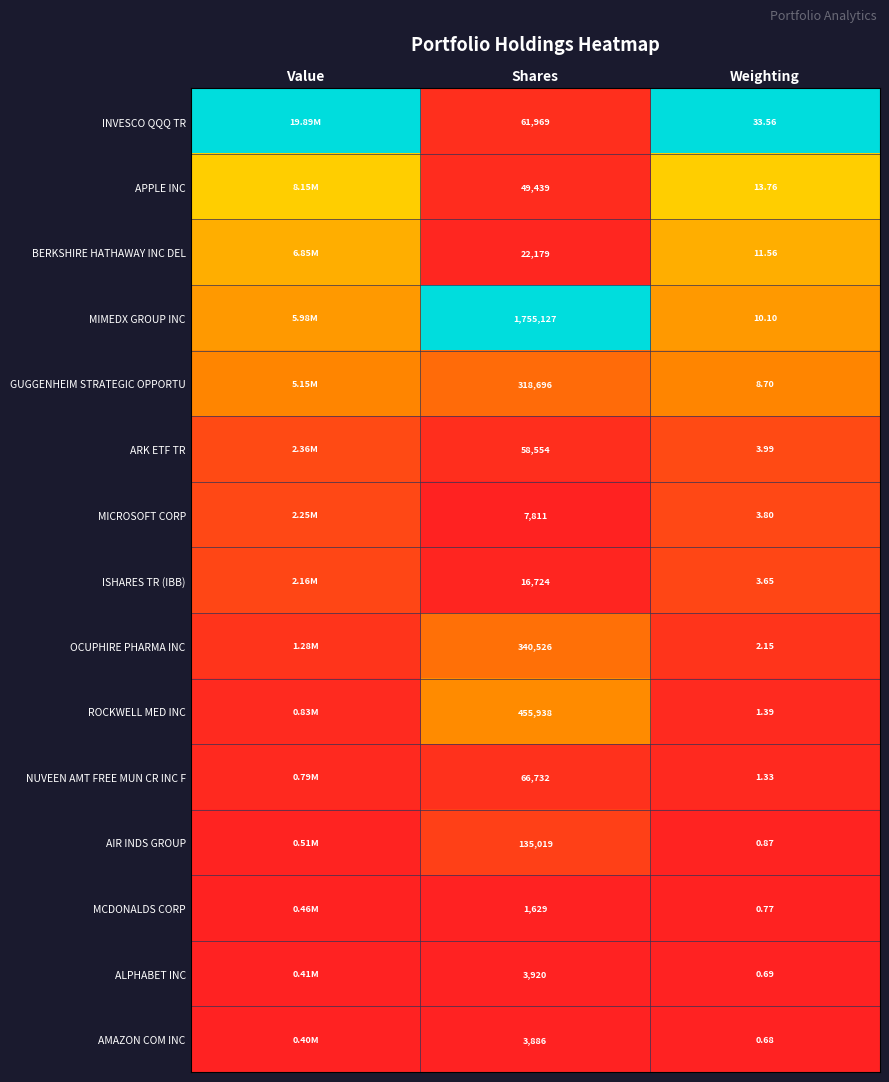

Rank the series at Weighting from highest to lowest value.

INVESCO QQQ TR, APPLE INC, BERKSHIRE HATHAWAY INC DEL, MIMEDX GROUP INC, GUGGENHEIM STRATEGIC OPPORTU, ARK ETF TR, MICROSOFT CORP, ISHARES TR (IBB), OCUPHIRE PHARMA INC, ROCKWELL MED INC, NUVEEN AMT FREE MUN CR INC F, AIR INDS GROUP, MCDONALDS CORP, ALPHABET INC, AMAZON COM INC